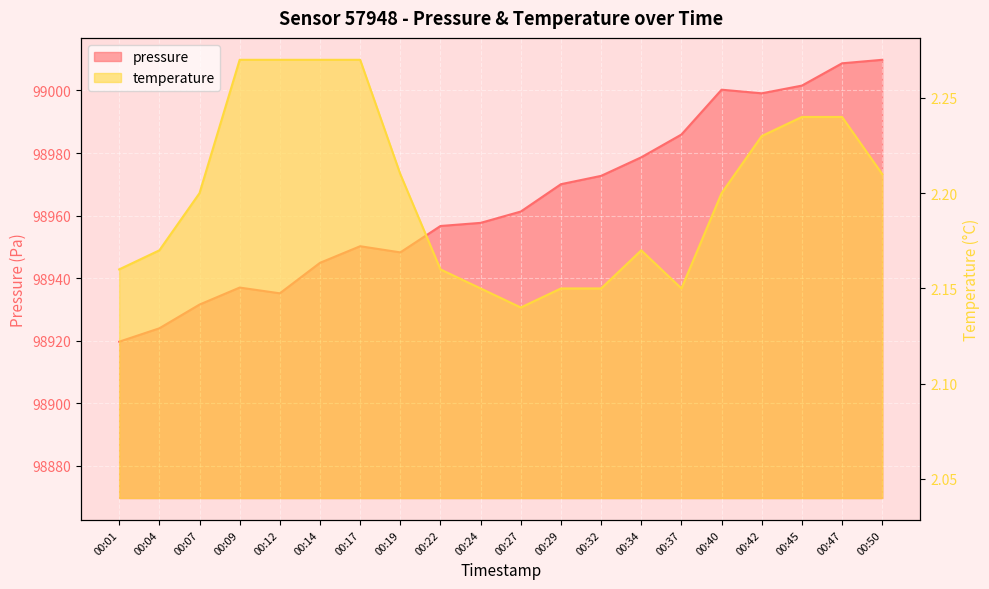

At which label does pressure first exceed 98961?

00:27